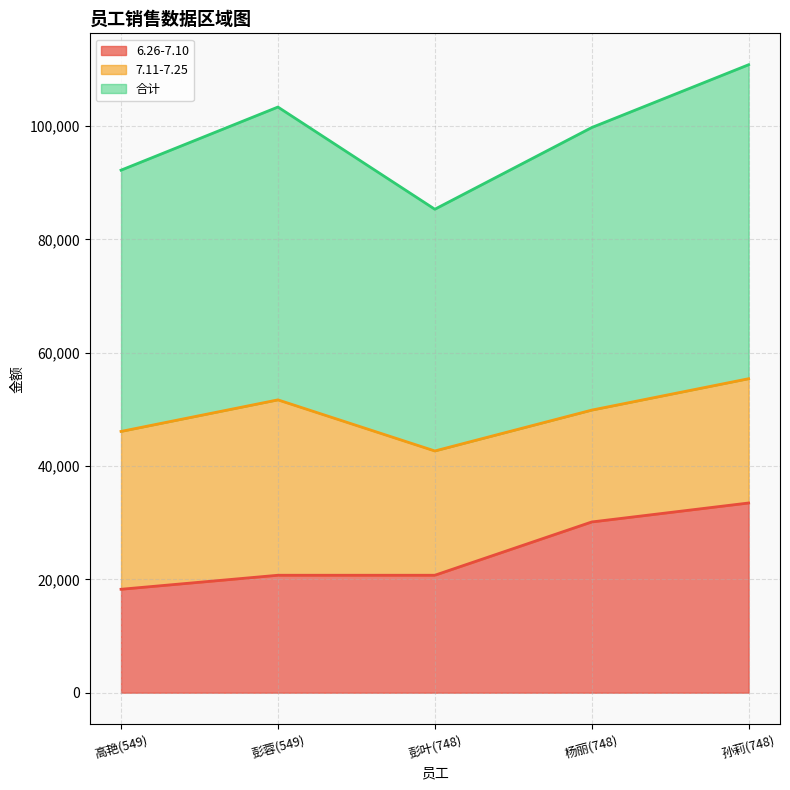

What is the sum of the 6.26-7.10 values at 彭蓉(549) and 高艳(549)?

38975